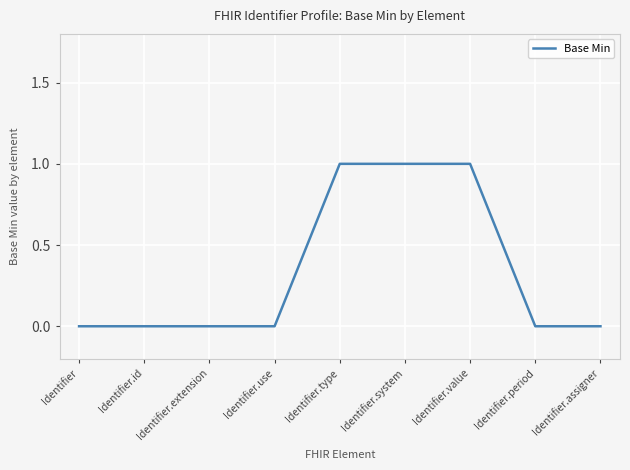

Reading left to right, transcribe all the data shown in this chart.

Identifier=0	Identifier.id=0	Identifier.extension=0	Identifier.use=0	Identifier.type=1	Identifier.system=1	Identifier.value=1	Identifier.period=0	Identifier.assigner=0